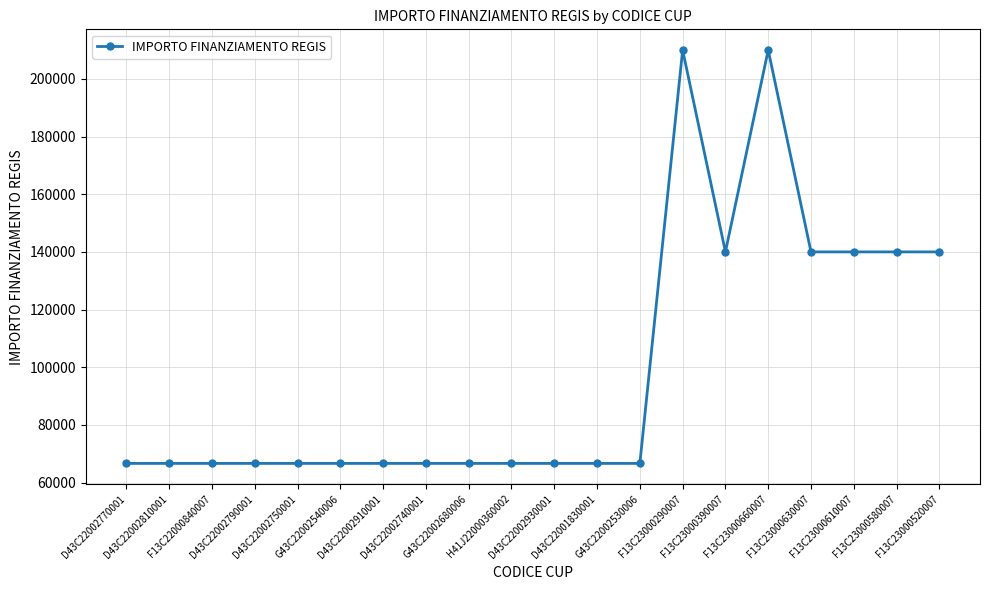

What is the difference between the maximum and minimum values?

143333.3